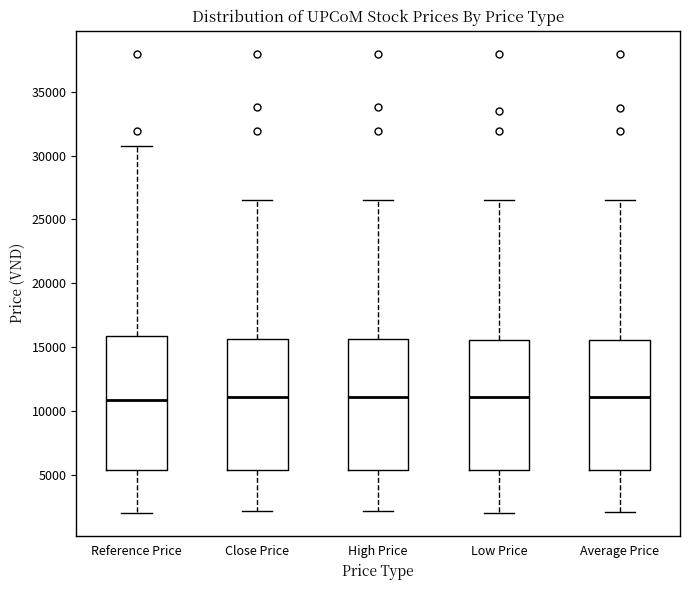

Reading left to right, read every box against the y-axis: the position of its median line, the range the box covers, and the ends of its whiskers. The values are not printed on the chart, so give them approximately, as read against the axis.

Reference Price: median 11000, box 5500 to 16000, whiskers 2000 to 31000
Close Price: median 11000, box 5500 to 15500, whiskers 2000 to 26500
High Price: median 11000, box 5500 to 15500, whiskers 2000 to 26500
Low Price: median 11000, box 5500 to 15500, whiskers 2000 to 26500
Average Price: median 11000, box 5500 to 15500, whiskers 2000 to 26500